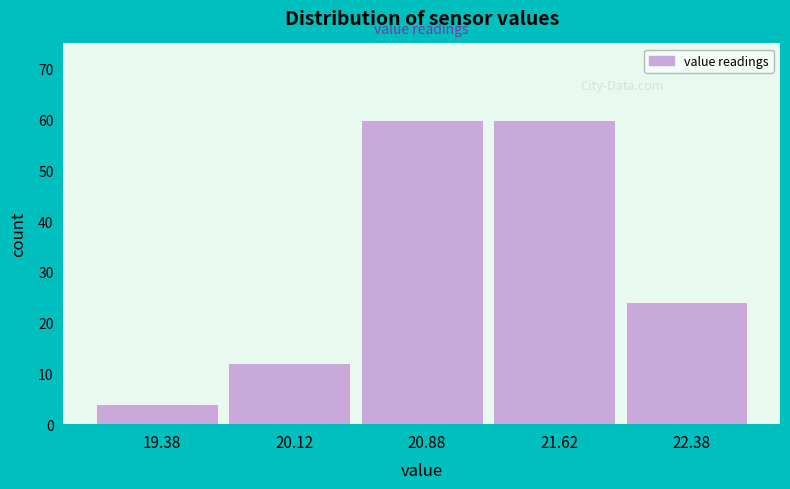

What is the height of the bar covering 22.00 to 22.75 on the x-axis? Neither the bar edges nor the heights are printed on the chart, so give them approximately, as read against the axes.

24